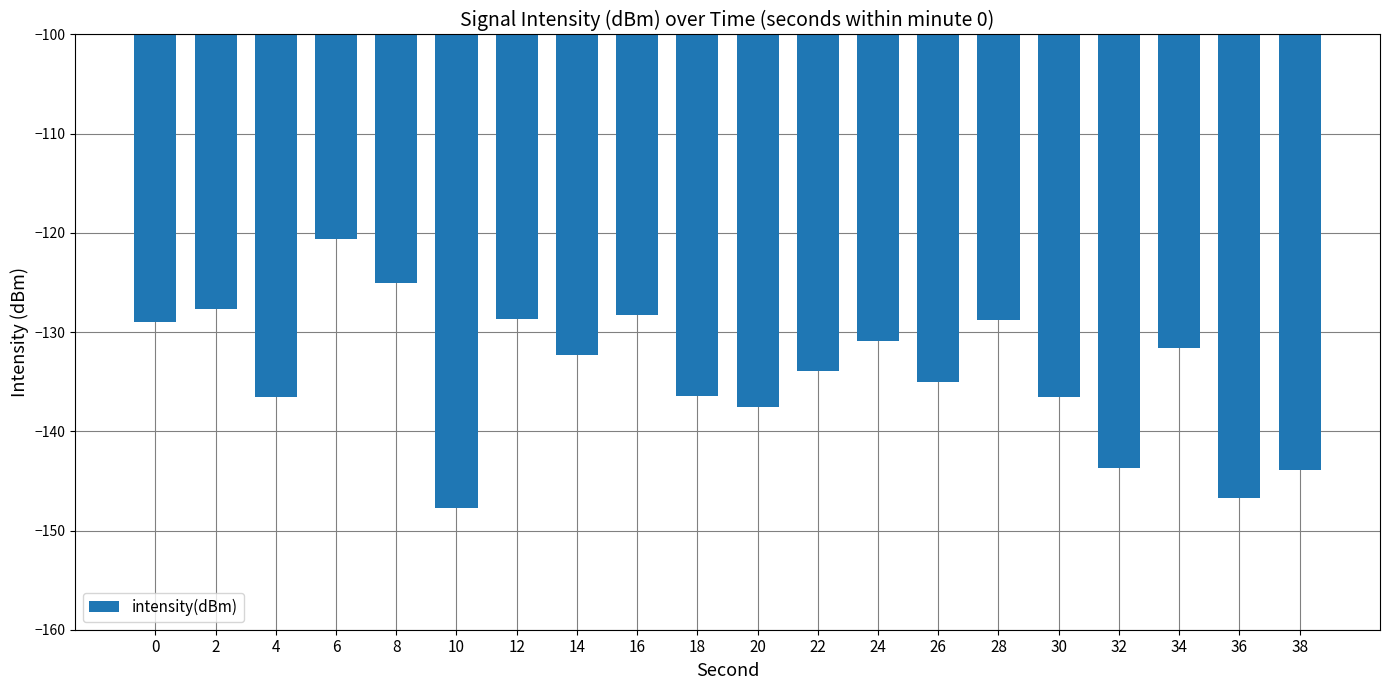

What is the value of the 9th bar from the left?

-128.3